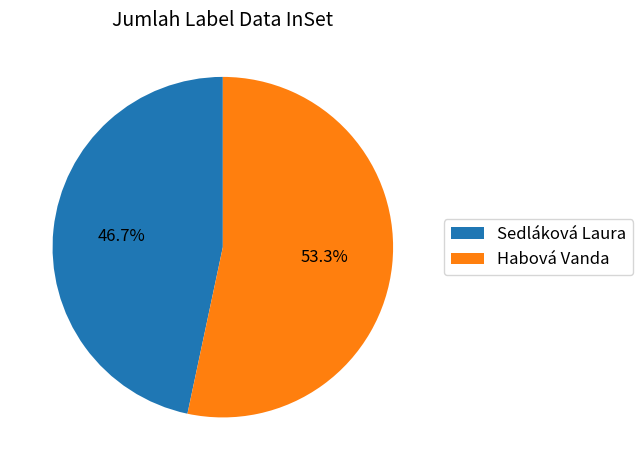

True or false: Sedláková Laura accounts for 47% of the total.

True